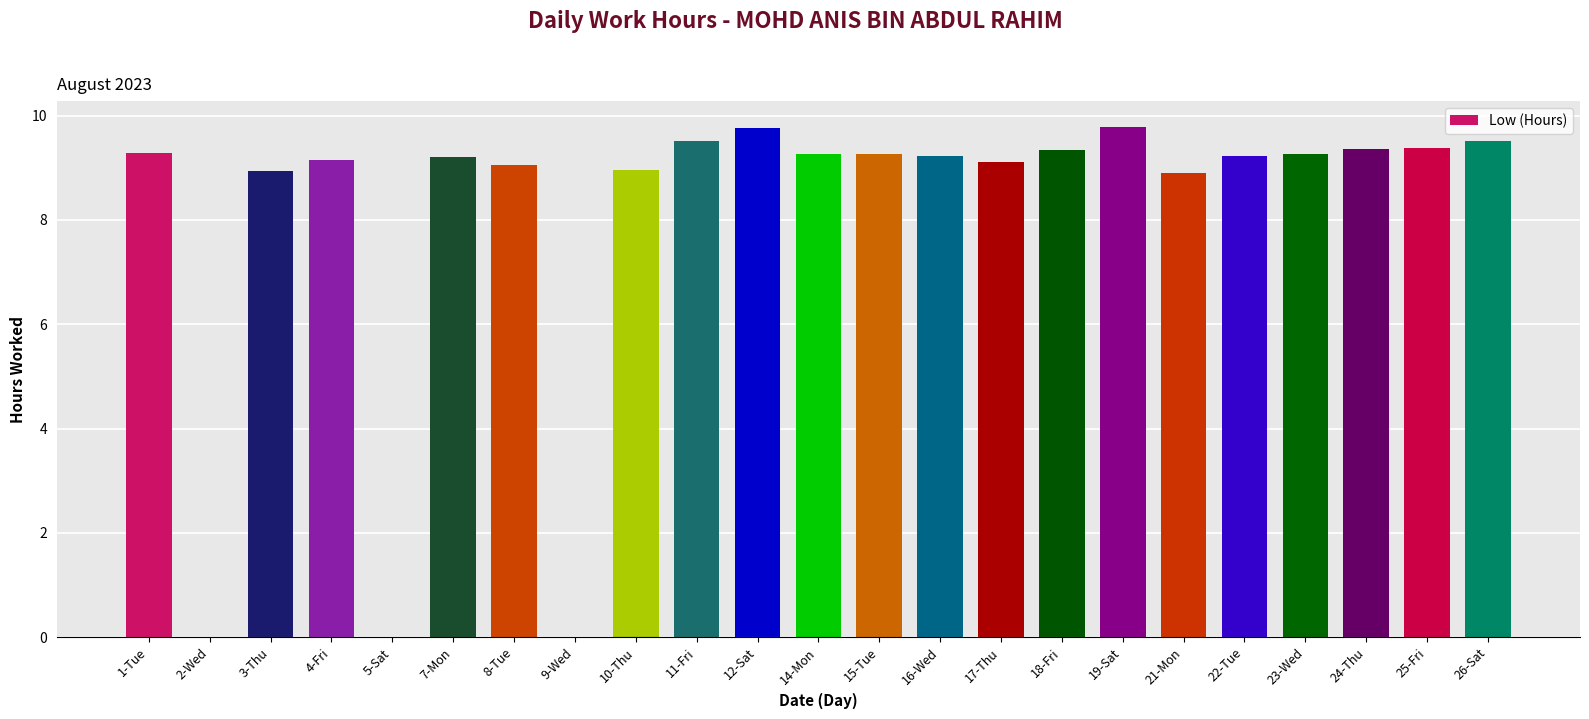

What is the greatest value displayed?

9.8